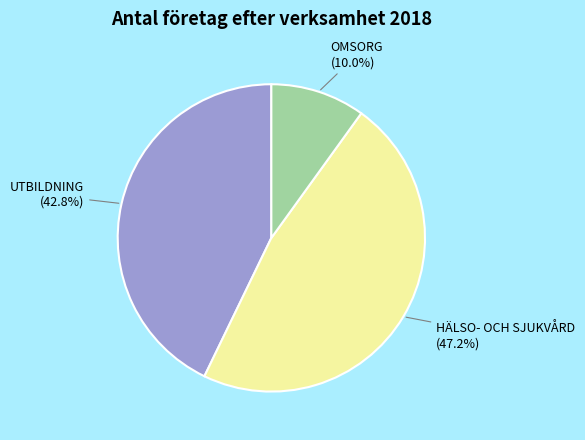

How many segments does this pie chart have?

3